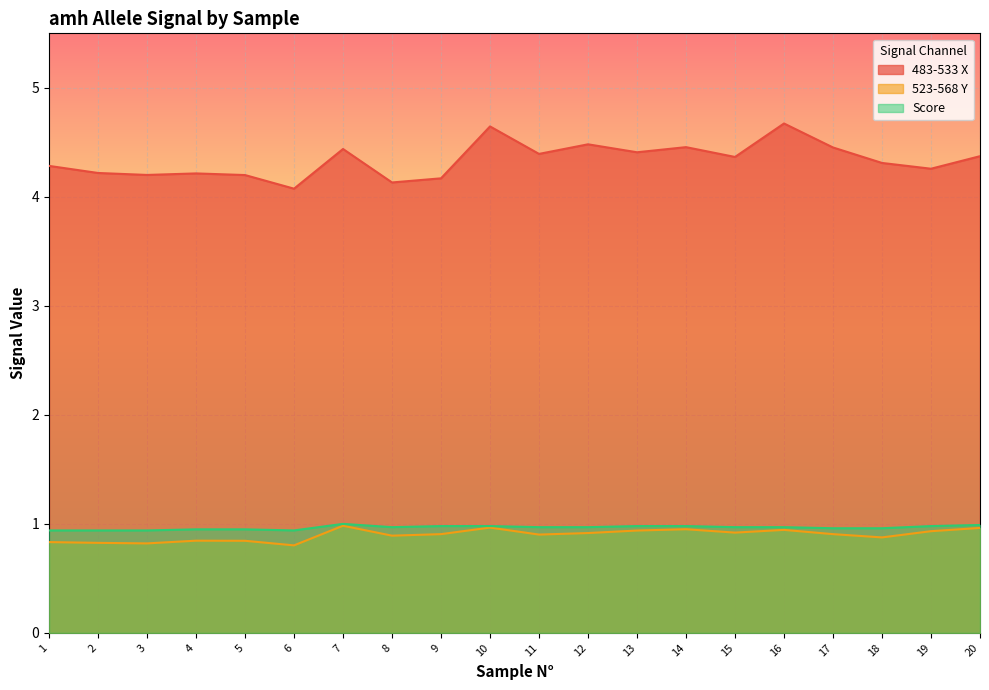

What is the highest value of the Score series?

1.0